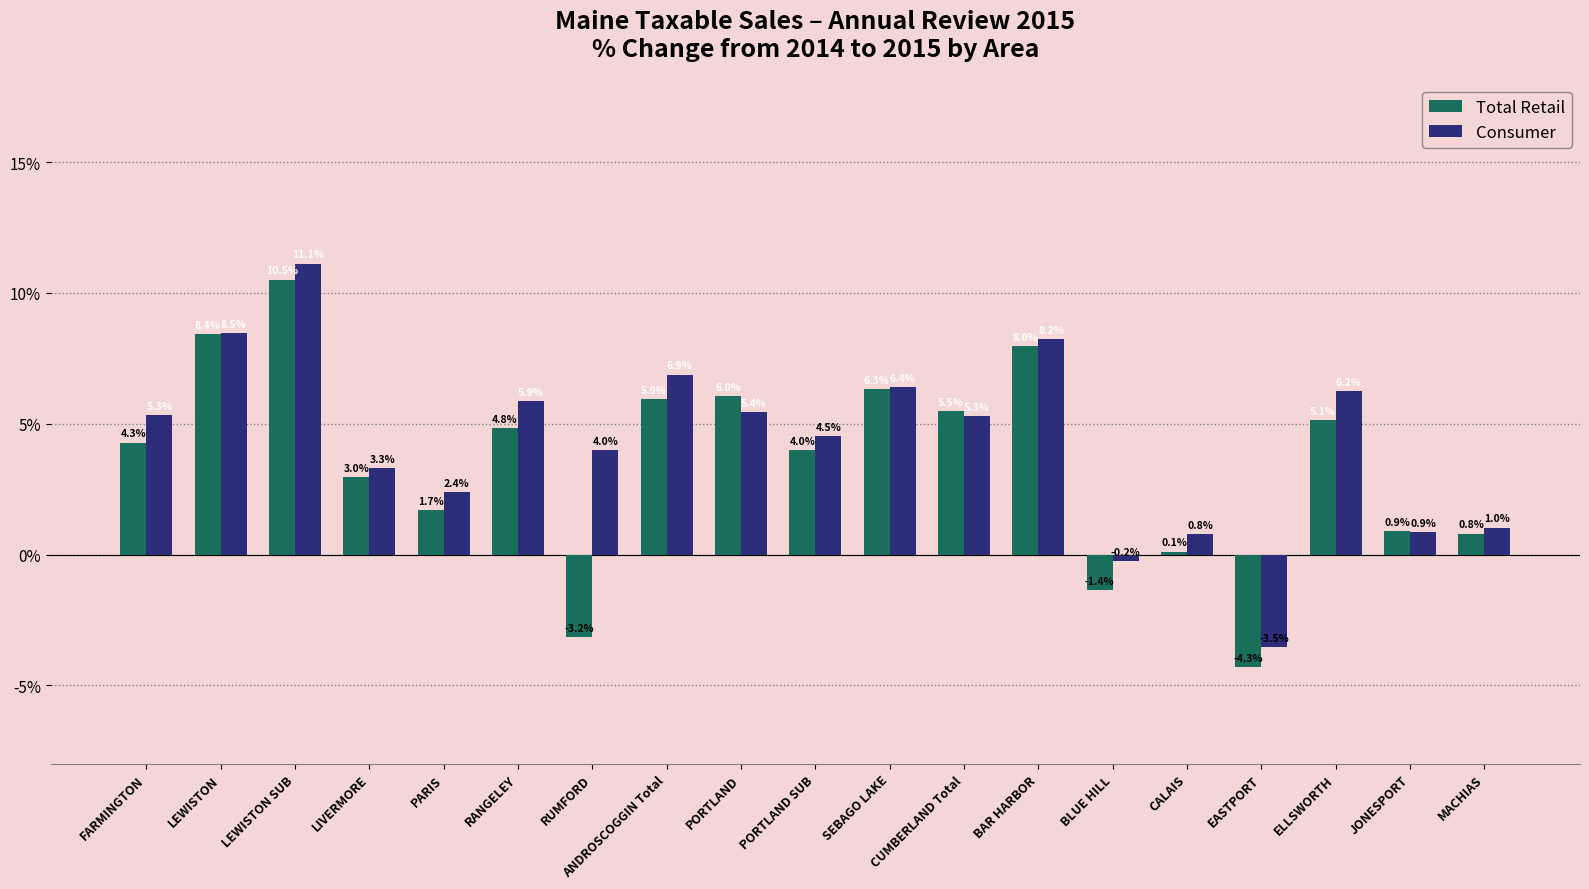

What position from the right is CUMBERLAND Total?

8